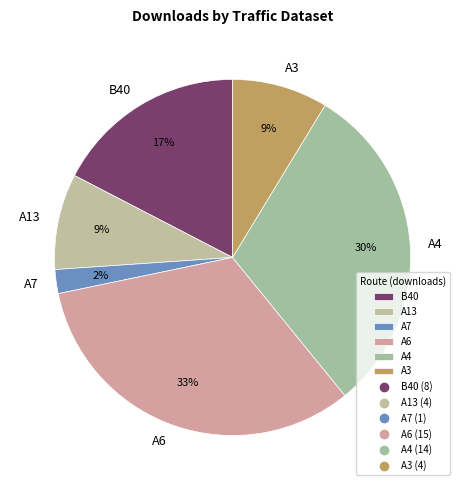

Is there any slice that represents more than half of the pie?

No